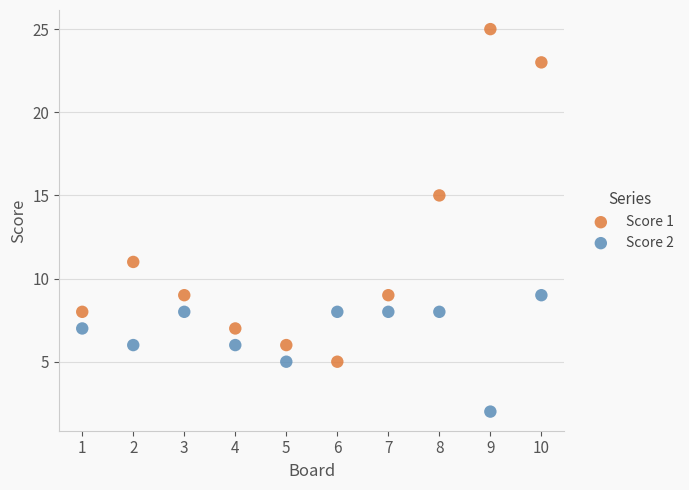

What is the X range (max minus min) for the scatter plot?

9